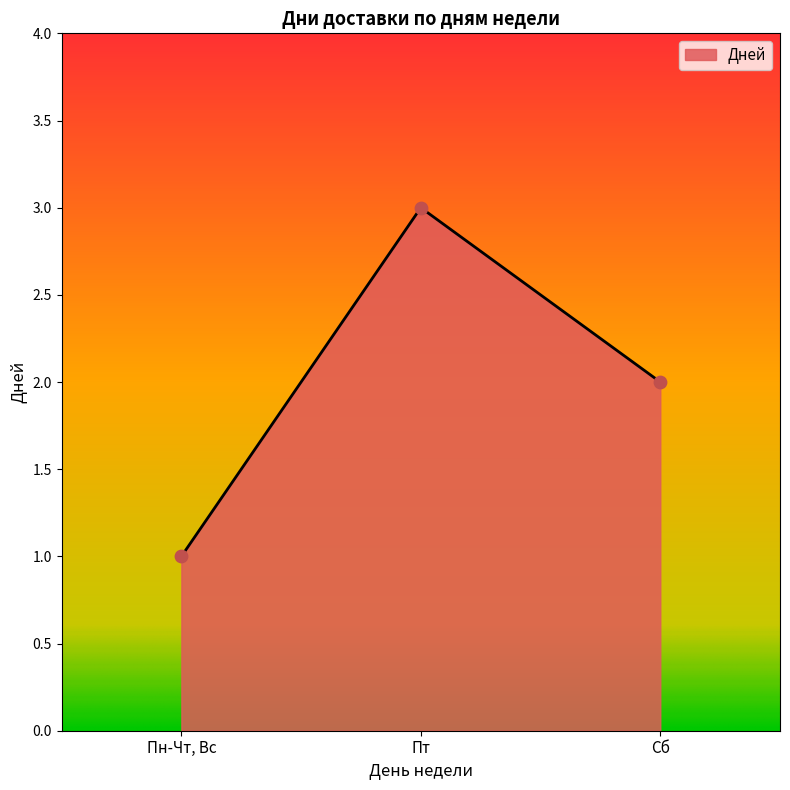

What is the change in value from Пн-Чт, Вс to Пт?

+2